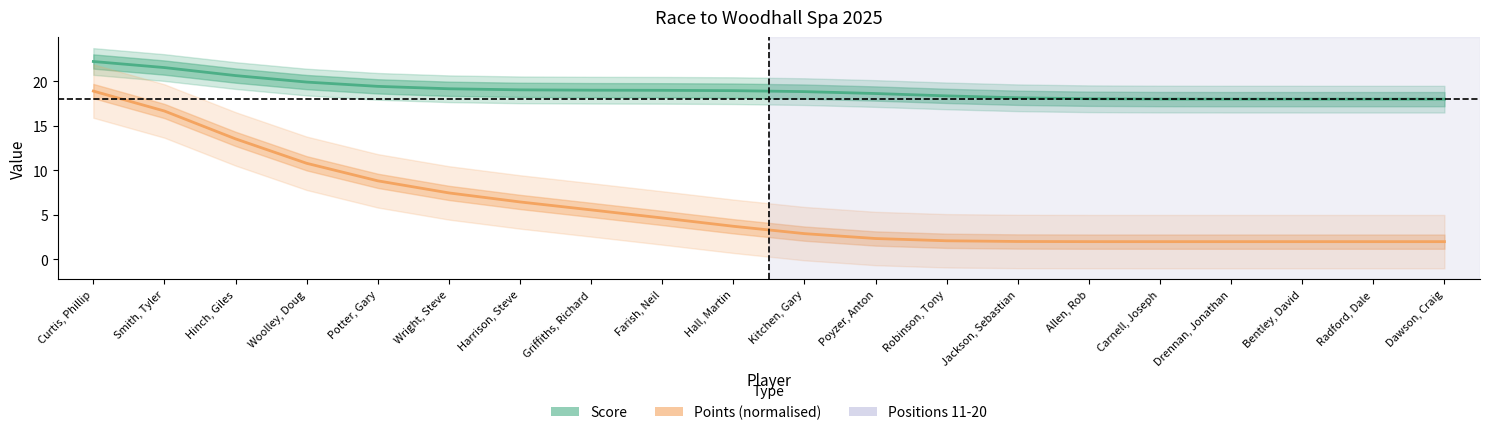

How many data points does each series have?

20